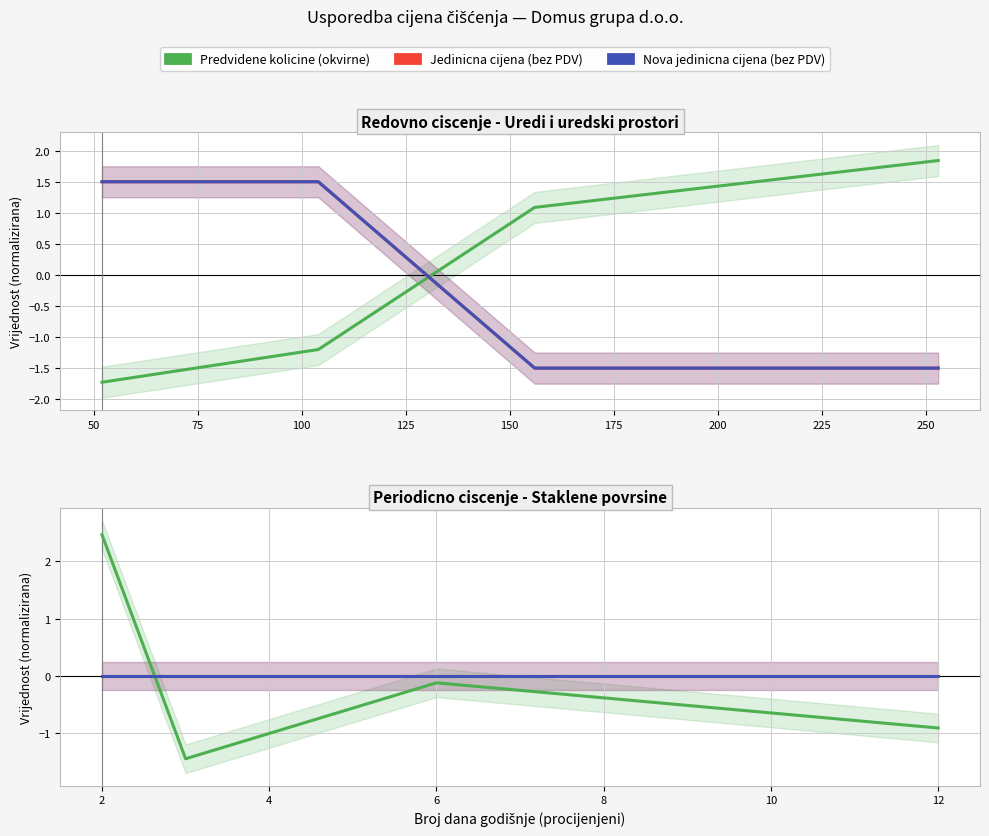

List the series in order of their peak value, highest first.

Predvidene kolicine (okvirne), Jedinicna cijena (bez PDV), Nova jedinicna cijena (bez PDV)